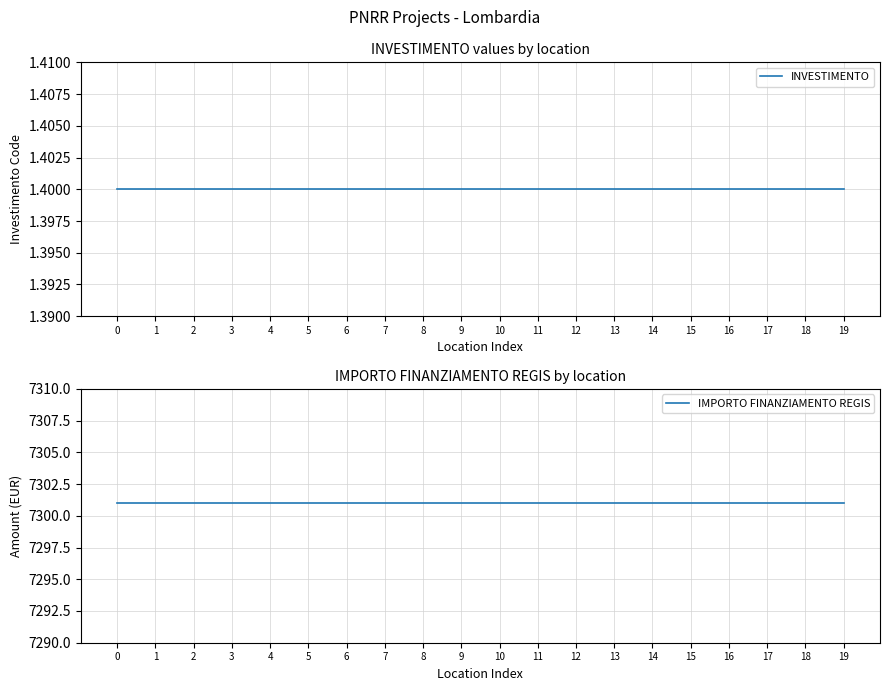

True or false: IMPORTO FINANZIAMENTO REGIS and INVESTIMENTO intersect in this chart.

False